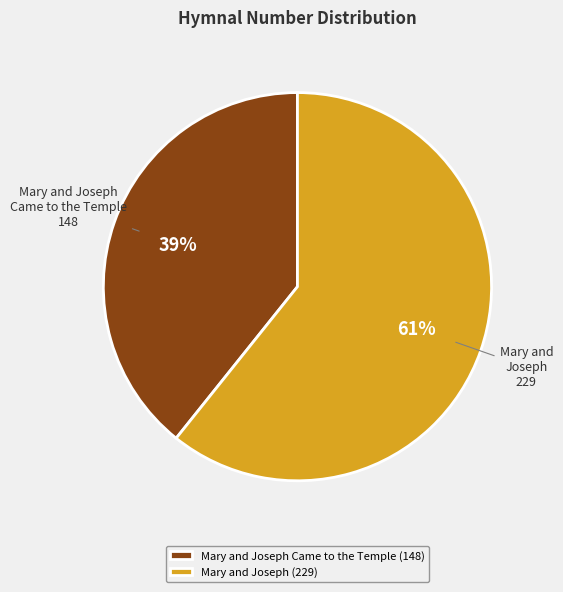

How many segments does this pie chart have?

2